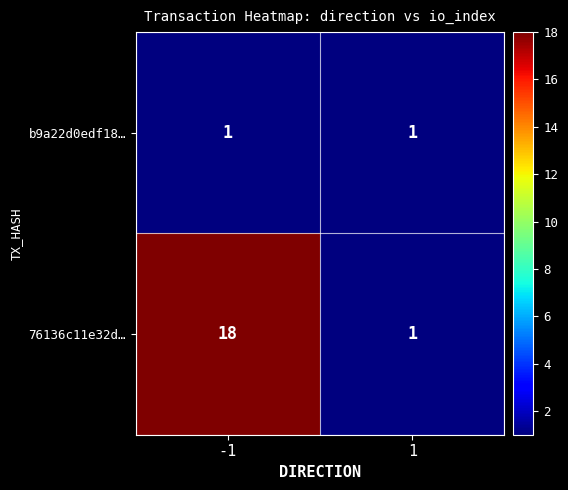

What is the sum of all 76136c11e32d… values?

19